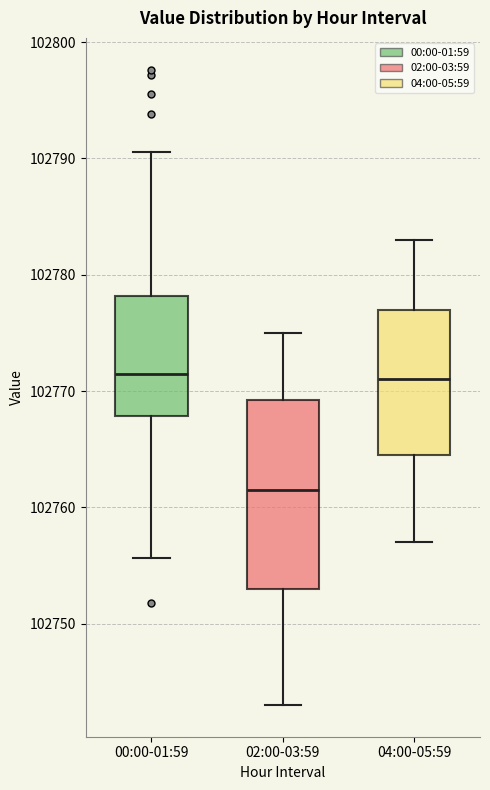

Reading left to right, transcribe this box plot: for each box, give where its median line is, the range the box spans, and where its two whiskers end, as read against the y-axis. The values are not printed on the chart, so give them approximately, as read against the axis.

00:00-01:59: median 102771, box 102768 to 102778, whiskers 102756 to 102791
02:00-03:59: median 102762, box 102753 to 102769, whiskers 102743 to 102775
04:00-05:59: median 102771, box 102765 to 102777, whiskers 102757 to 102783